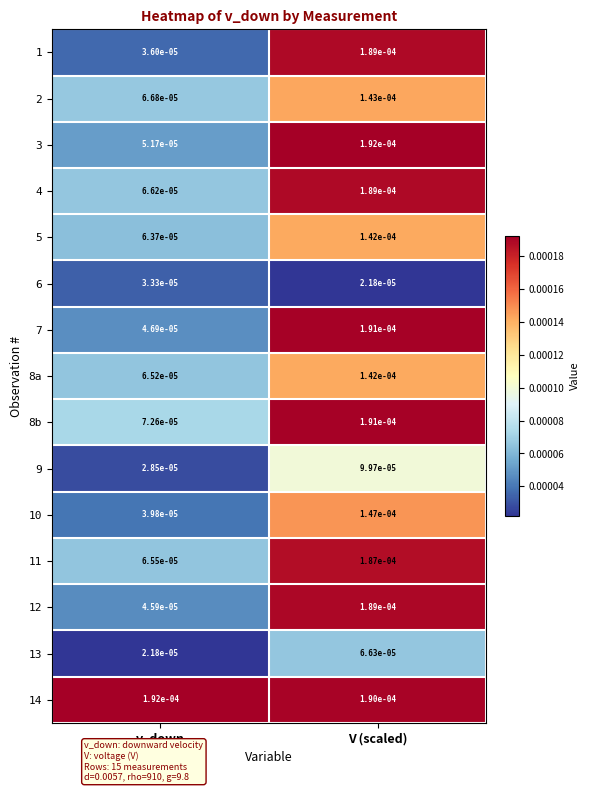

Which category has the lowest value in the 8b series?

v_down